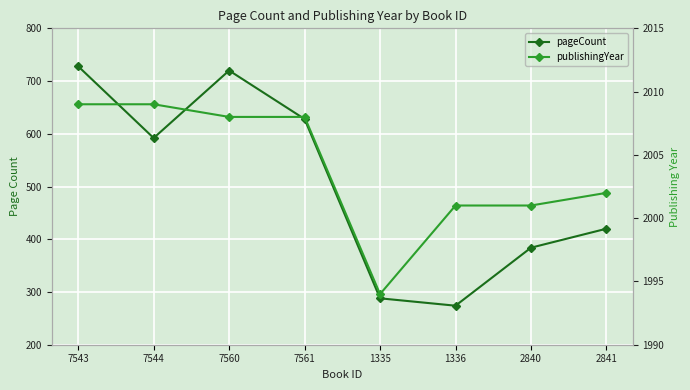

List the series in order of their overall mean, highest first.

publishingYear, pageCount